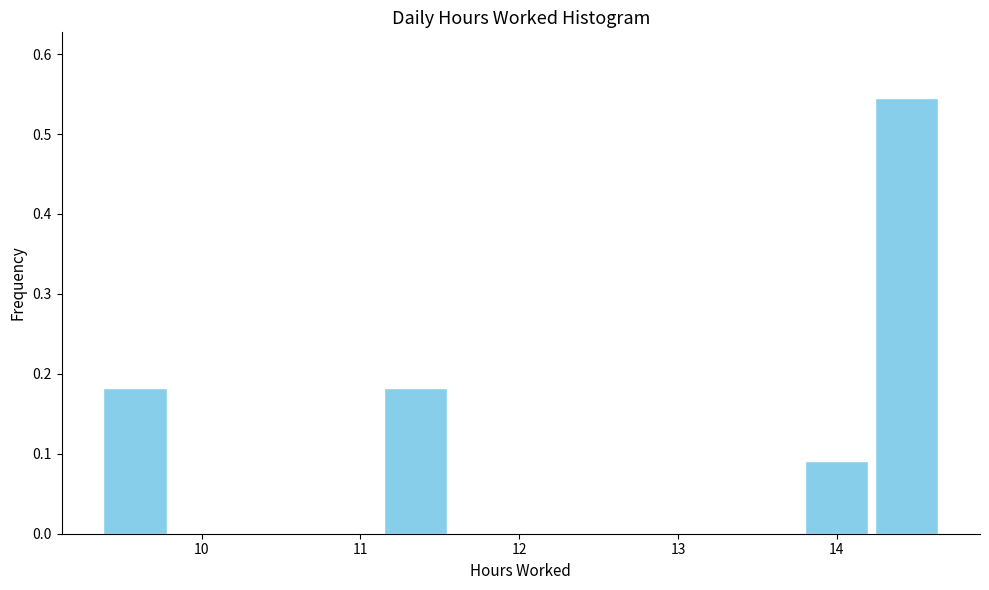

Reading left to right, list every bar in this chart as the range it spans on the x-axis followed by its height. Neither the bar edges nor the heights are printed on the chart, so give them approximately, as read against the axes.

9.4 to 9.8: 0.18
9.8 to 10.2: 0
10.2 to 10.7: 0
10.7 to 11.1: 0
11.1 to 11.6: 0.18
11.6 to 12.0: 0
12.0 to 12.5: 0
12.5 to 12.9: 0
12.9 to 13.3: 0
13.3 to 13.8: 0
13.8 to 14.2: 0.09
14.2 to 14.7: 0.55